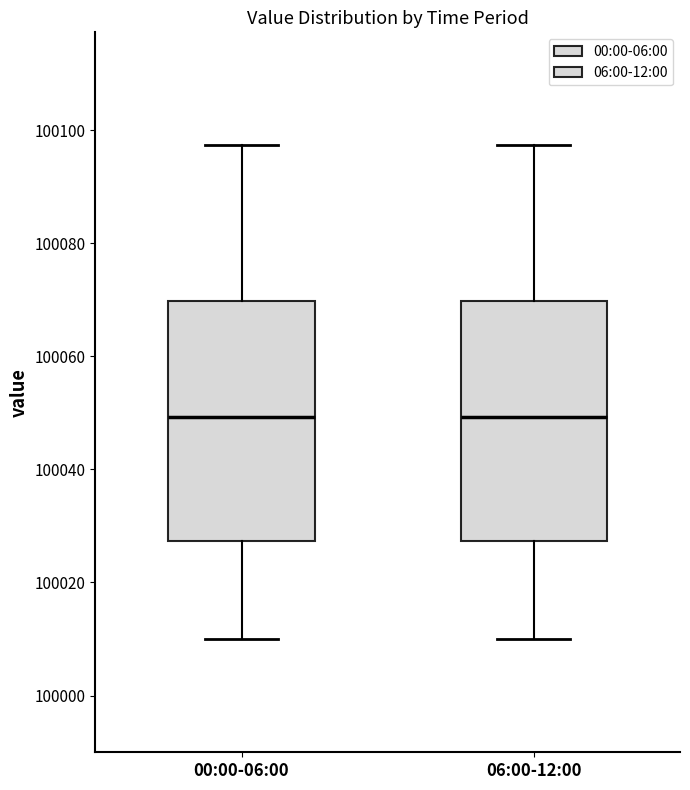

Reading left to right, transcribe this box plot: for each box, give where its median line is, the range the box spans, and where its two whiskers end, as read against the y-axis. The values are not printed on the chart, so give them approximately, as read against the axis.

00:00-06:00: median 100050, box 100028 to 100070, whiskers 100010 to 100098
06:00-12:00: median 100050, box 100028 to 100070, whiskers 100010 to 100098